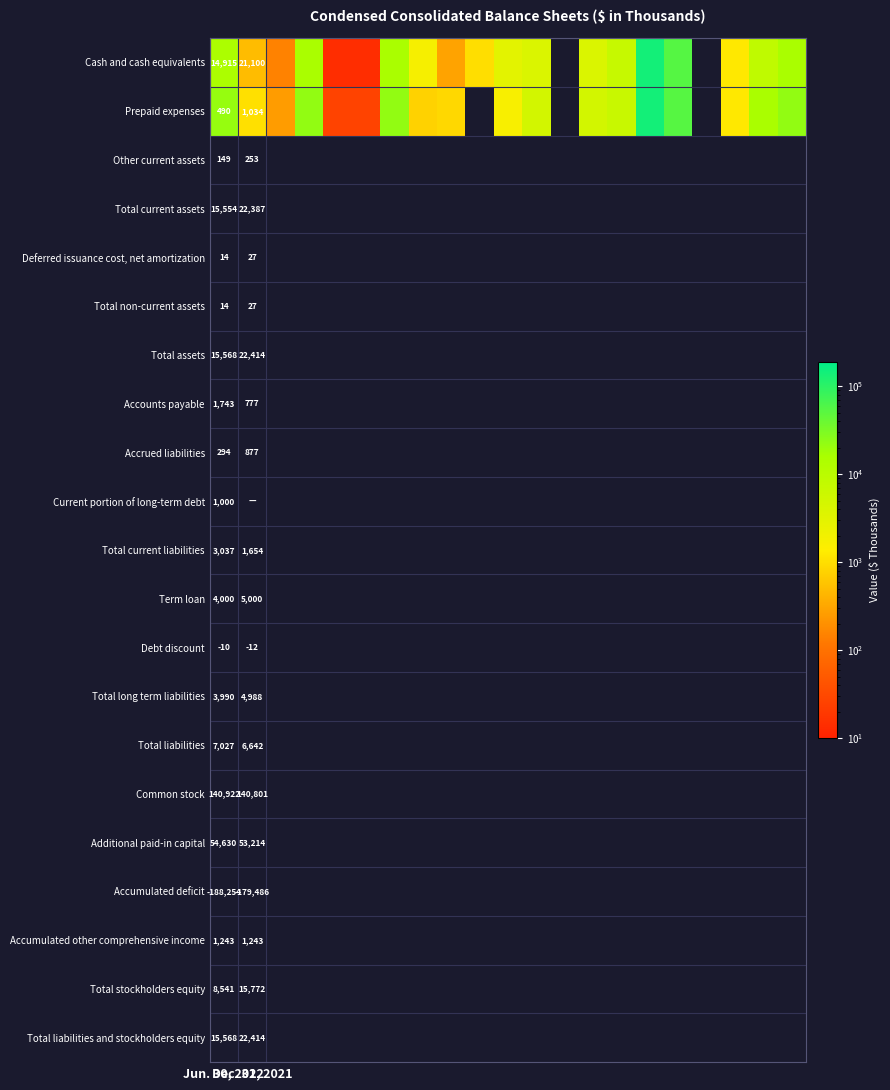

Which series has the largest total across all categories?

Prepaid expenses